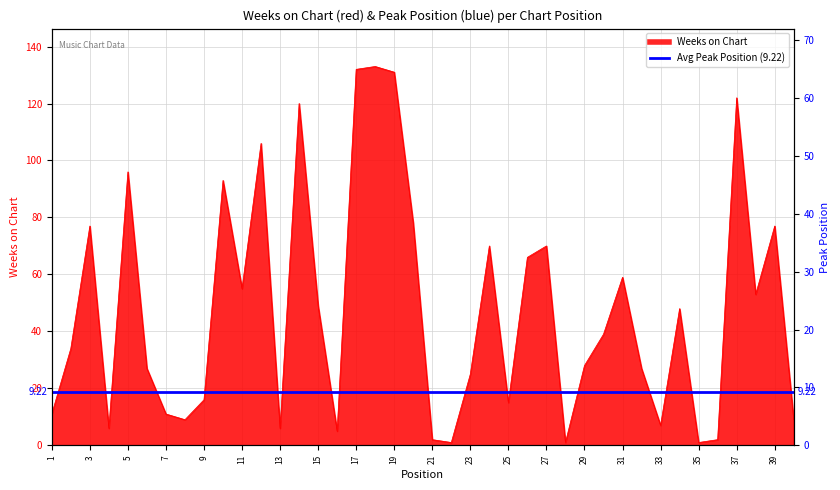

What is the value of the 18th point from the left?

133